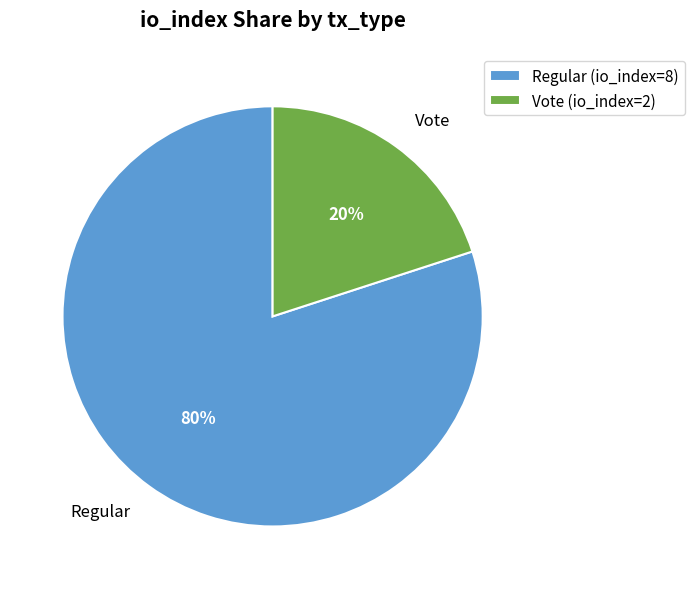

The Regular (io_index=8) slice represents 88% of the pie. True or false?

False